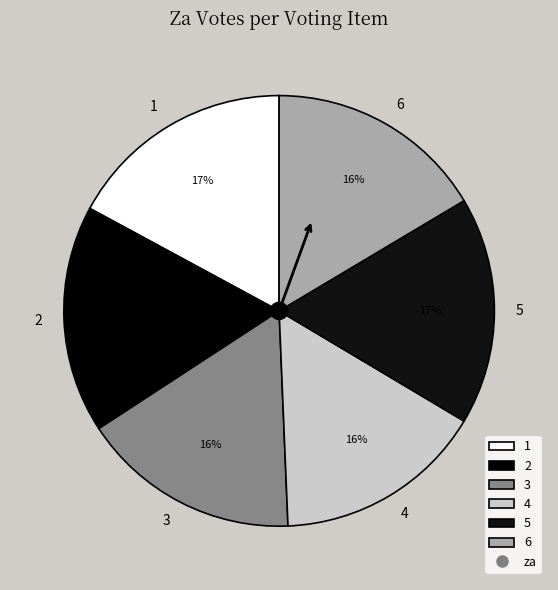

To the nearest percent, what portion does 6 represent?

16%